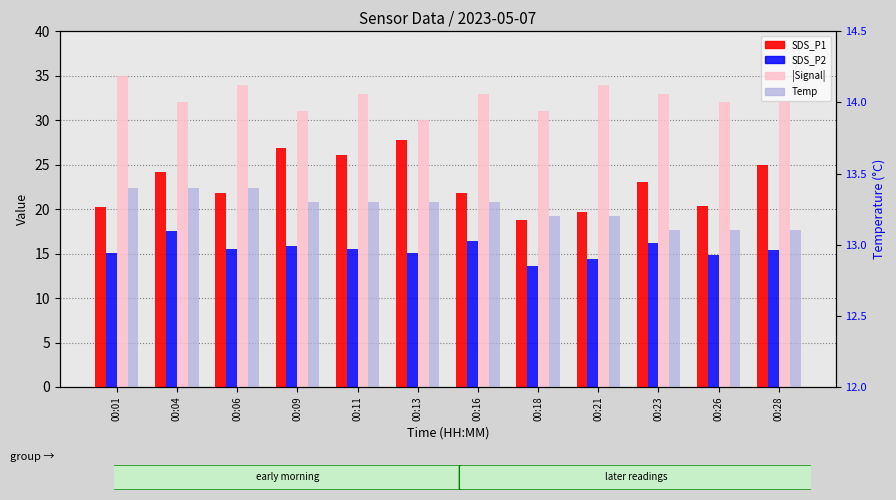

What are all the series names shown in the legend?

SDS_P1, SDS_P2, |Signal|, Temp